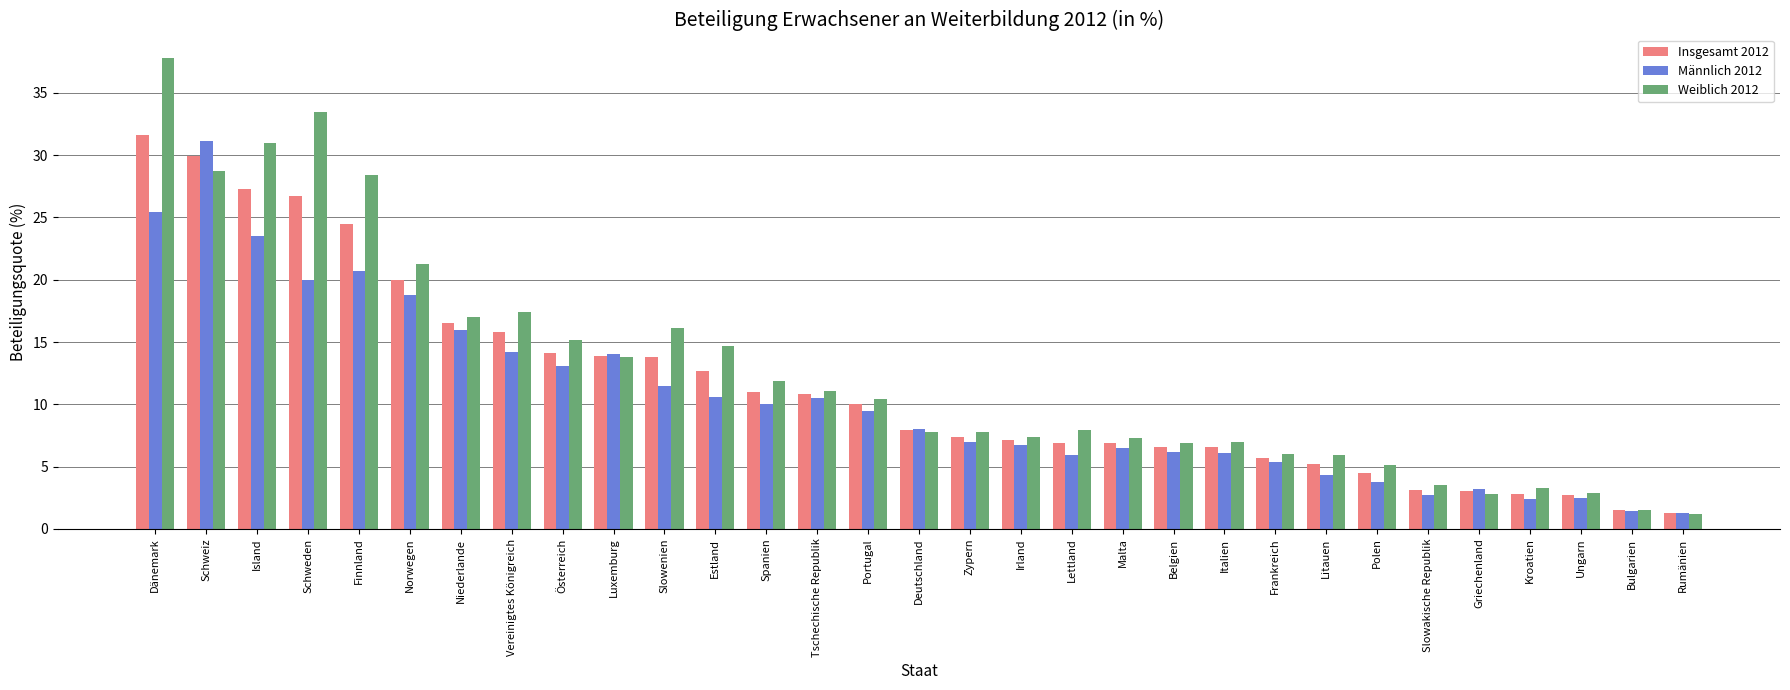

The value of Weiblich 2012 at Kroatien is 1.1. True or false?

False